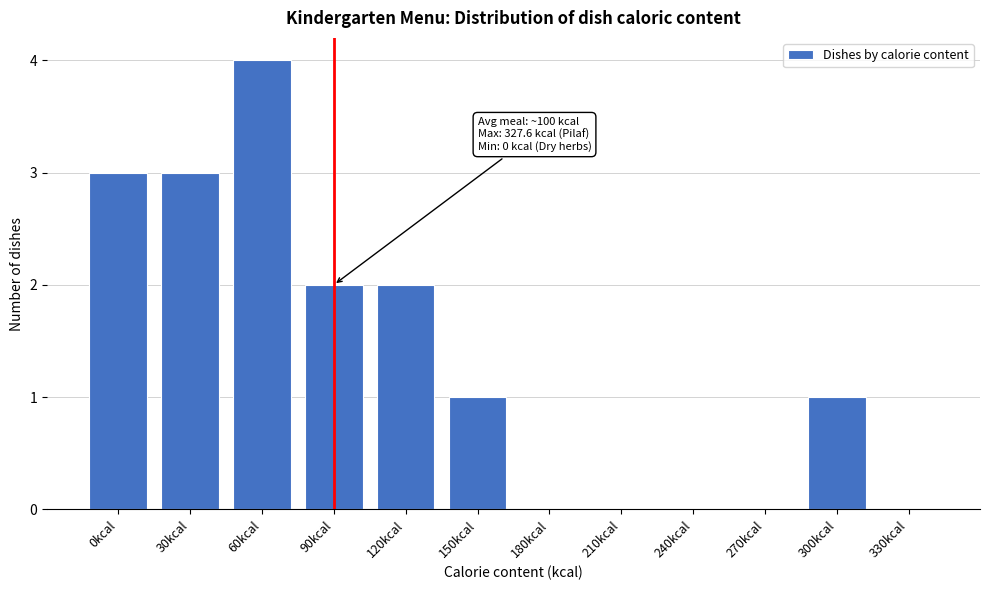

Reading left to right, list all the values displayed in this chart.

0kcal=3	30kcal=3	60kcal=4	90kcal=2	120kcal=2	150kcal=1	180kcal=0	210kcal=0	240kcal=0	270kcal=0	300kcal=1	330kcal=0